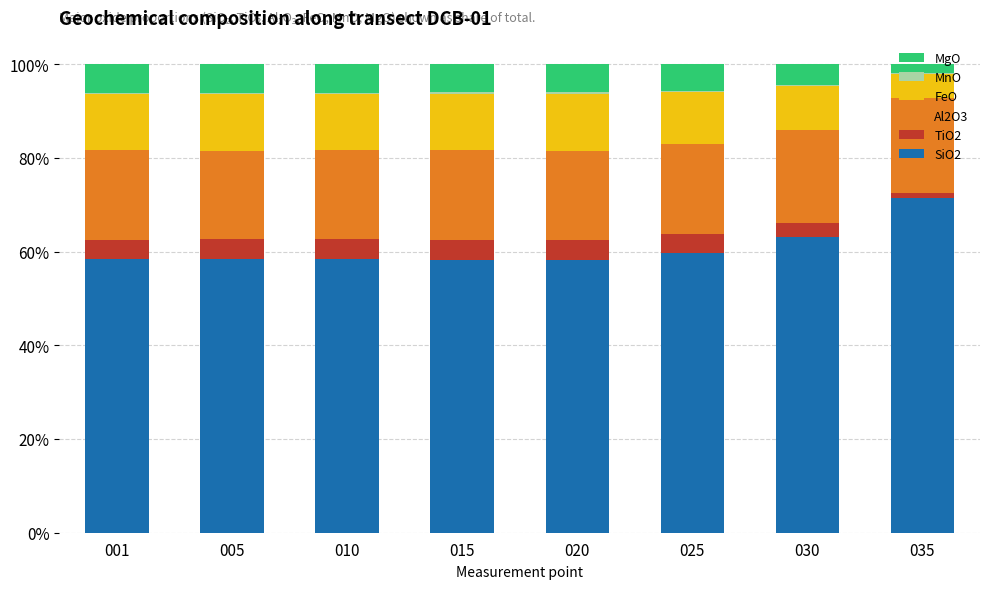

The value of SiO2 at 010 is 30.5. True or false?

False